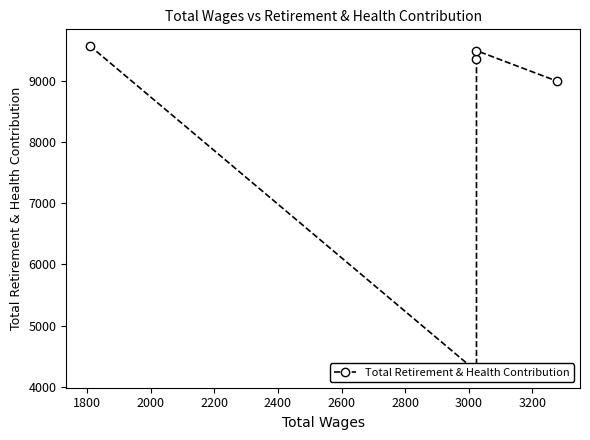

How many lines are shown in the chart?

1